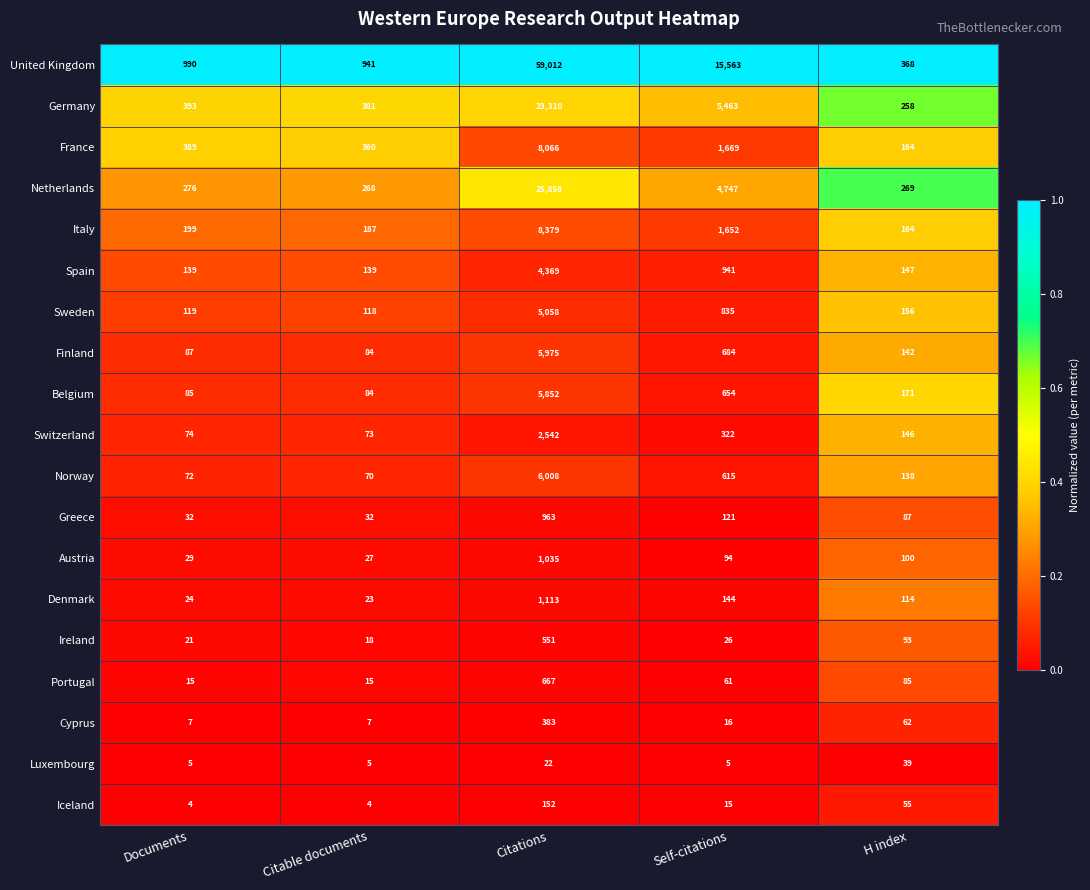

What is the total value across all series at Citable documents?

2836